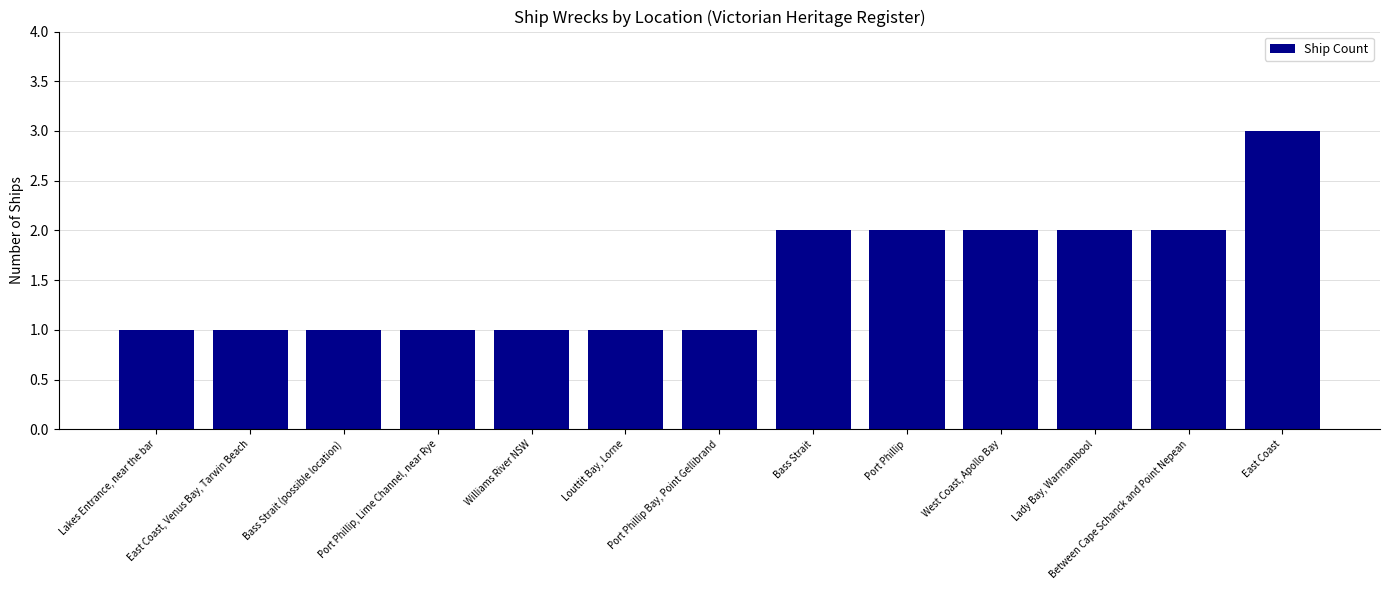

Which category has the highest value across all series?

East Coast